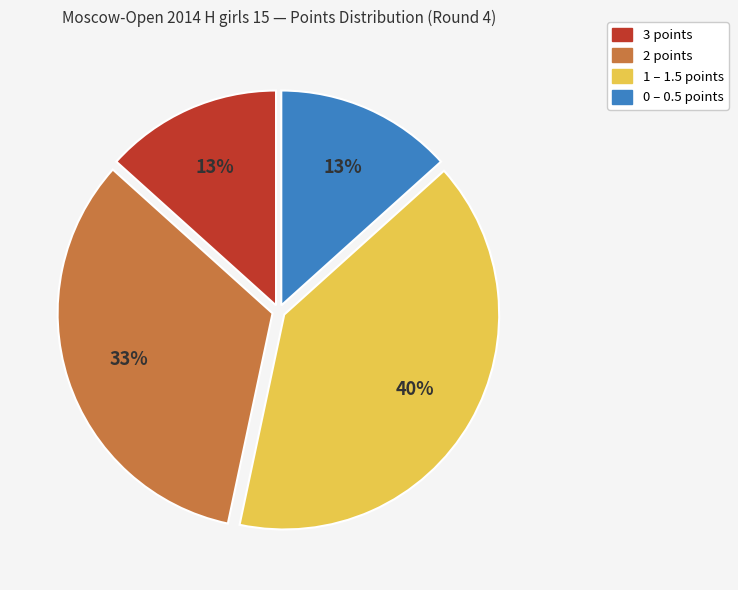

Is there a majority slice in this chart?

No